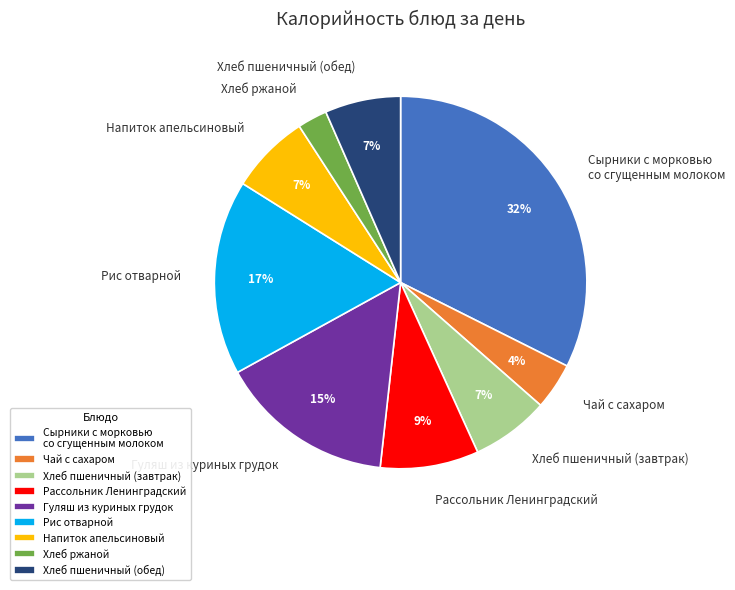

To the nearest percent, what is the combined percentage of Рис отварной and Напиток апельсиновый?

24%